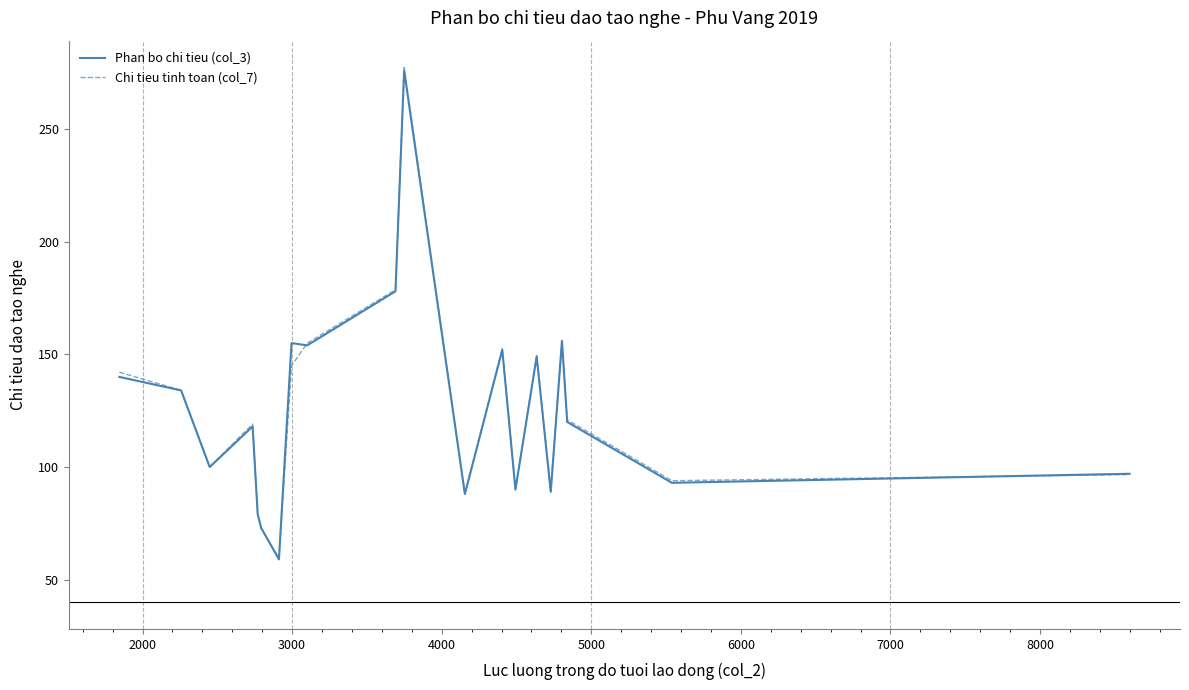

Which series has the widest spread of values?

Chi tieu tinh toan (col_7)